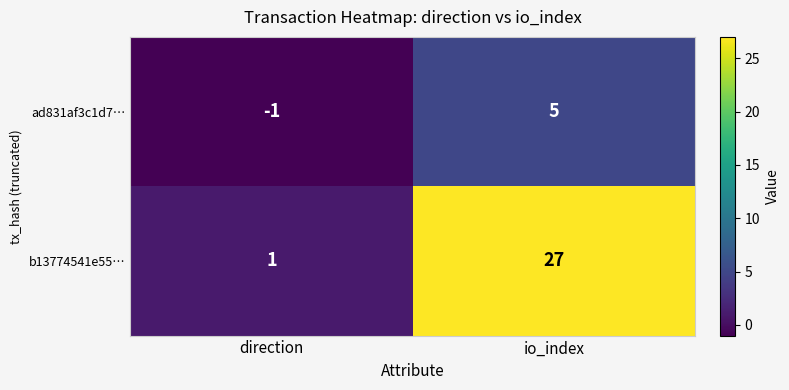

Reading left to right, what are all the values shown in this chart?

ad831af3c1d7…: direction=-1	io_index=5
b13774541e55…: direction=1	io_index=27